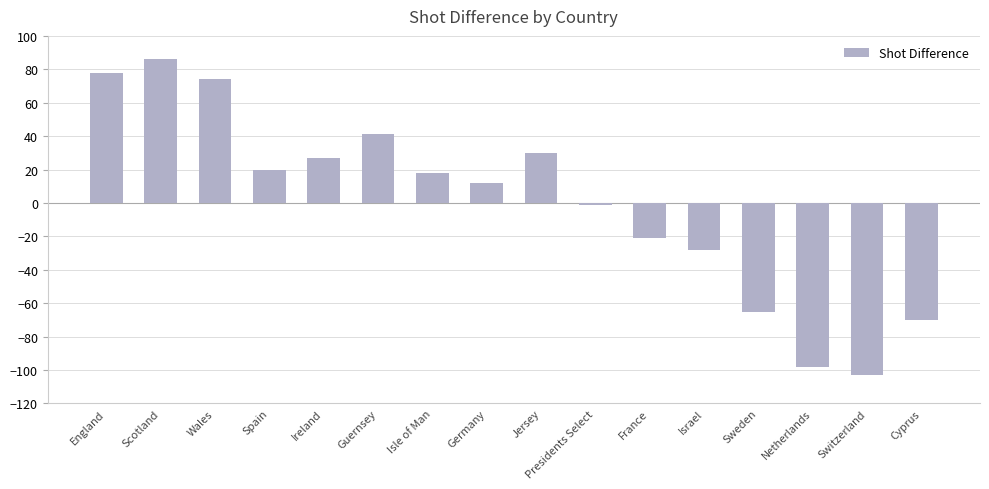

Reading left to right, transcribe all the data shown in this chart.

England=78	Scotland=86	Wales=74	Spain=20	Ireland=27	Guernsey=41	Isle of Man=18	Germany=12	Jersey=30	Presidents Select=-1	France=-21	Israel=-28	Sweden=-65	Netherlands=-98	Switzerland=-103	Cyprus=-70